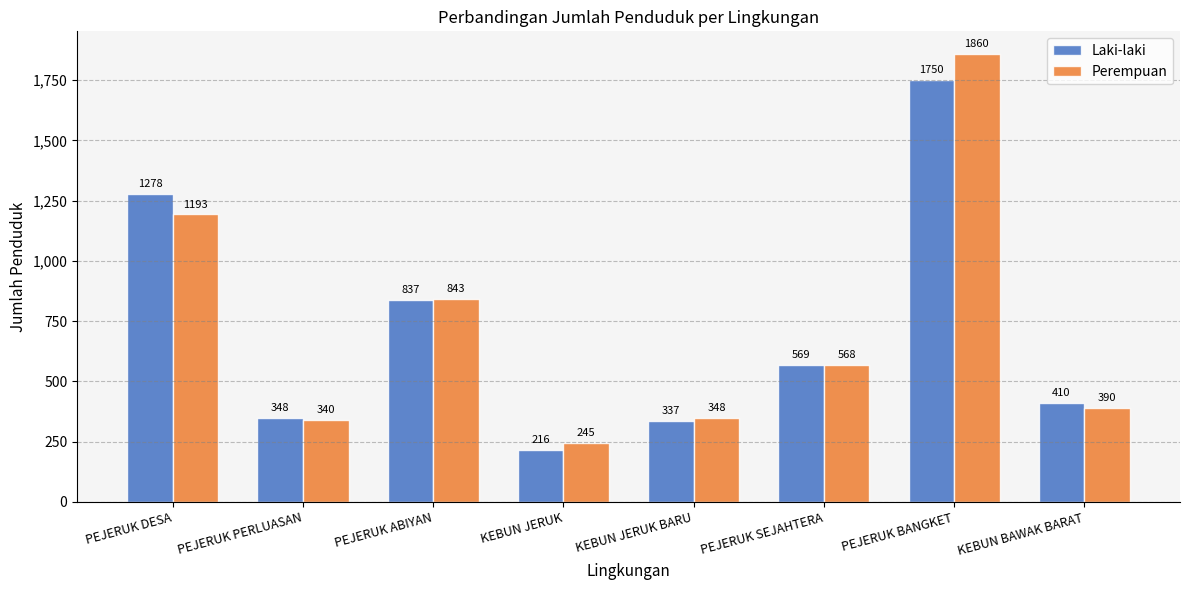

Reading right to left, extract all data points from this chart.

Laki-laki: 410	1750	569	337	216	837	348	1278
Perempuan: 390	1860	568	348	245	843	340	1193